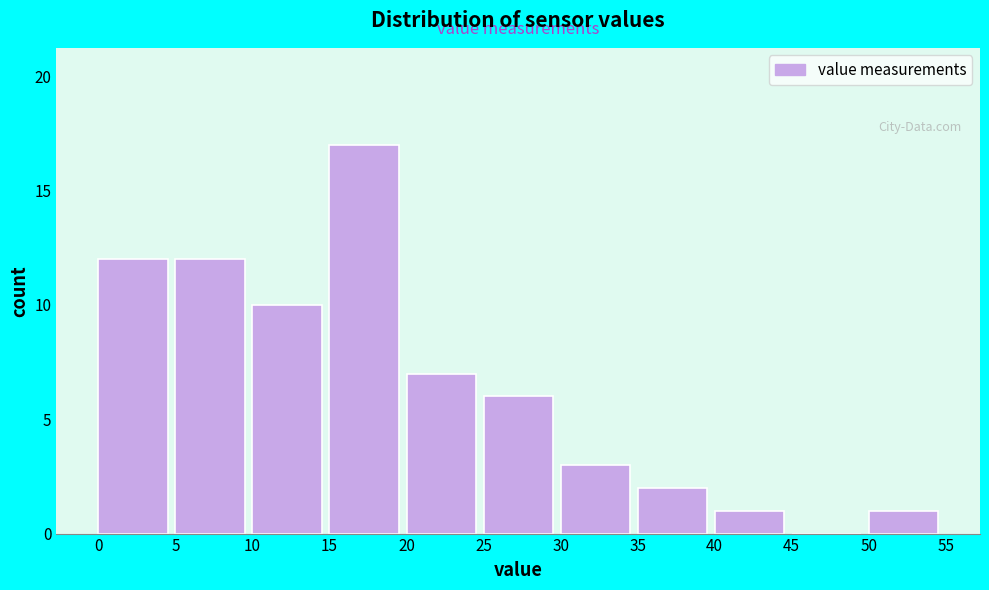

What is the height of the bar covering 15 to 20 on the x-axis? The values are not printed on the chart, so give them approximately, as read against the axis.

17